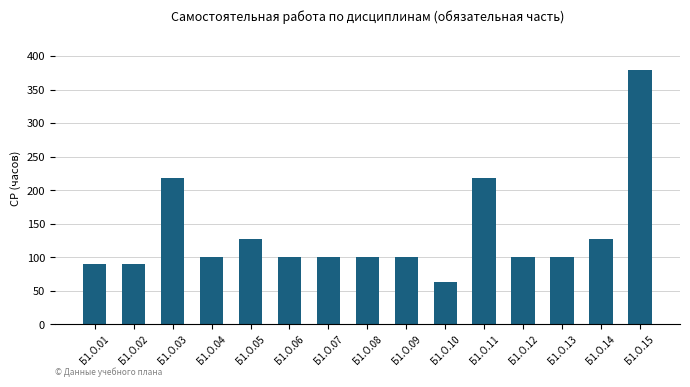

The chart shows a value of 90.7 at Б1.О.02. True or false?

True